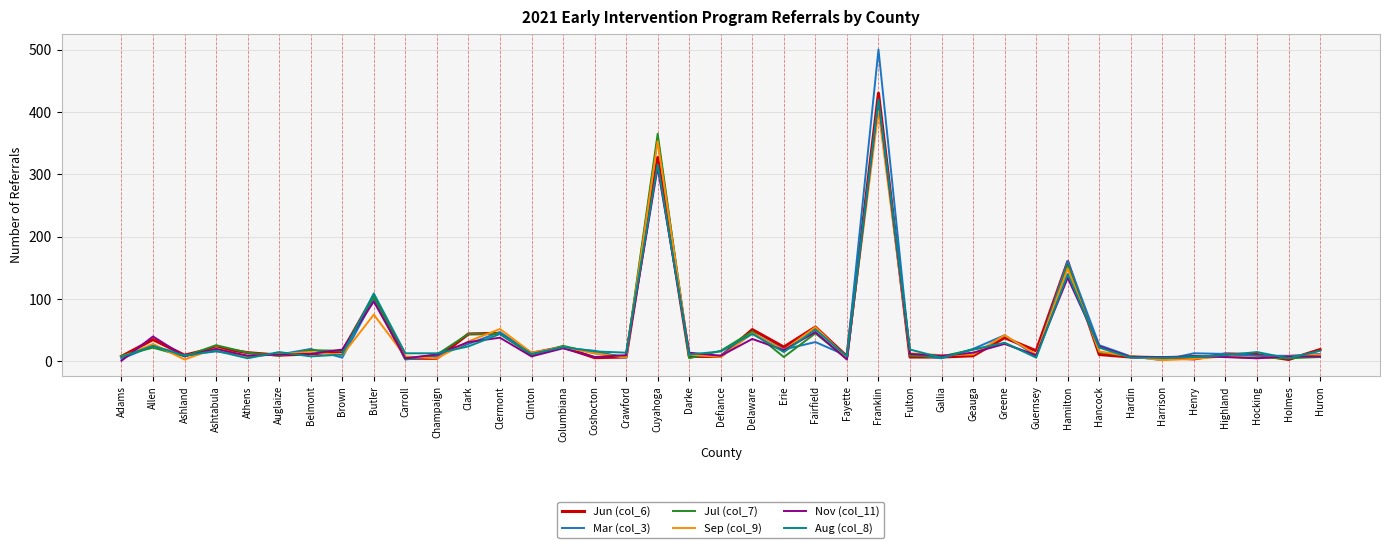

Is the value of Nov (col_11) at Franklin greater than the value of Aug (col_8) at Harrison?

Yes